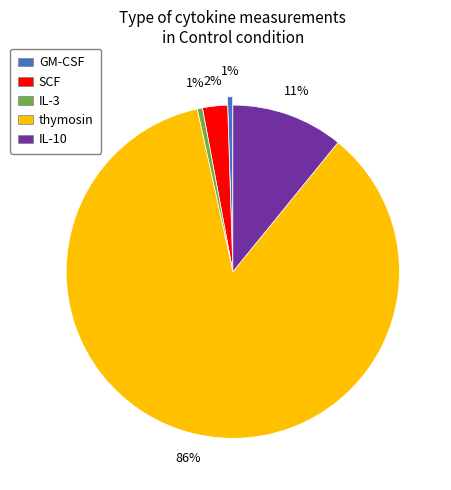

Between SCF and GM-CSF, which is larger?

SCF